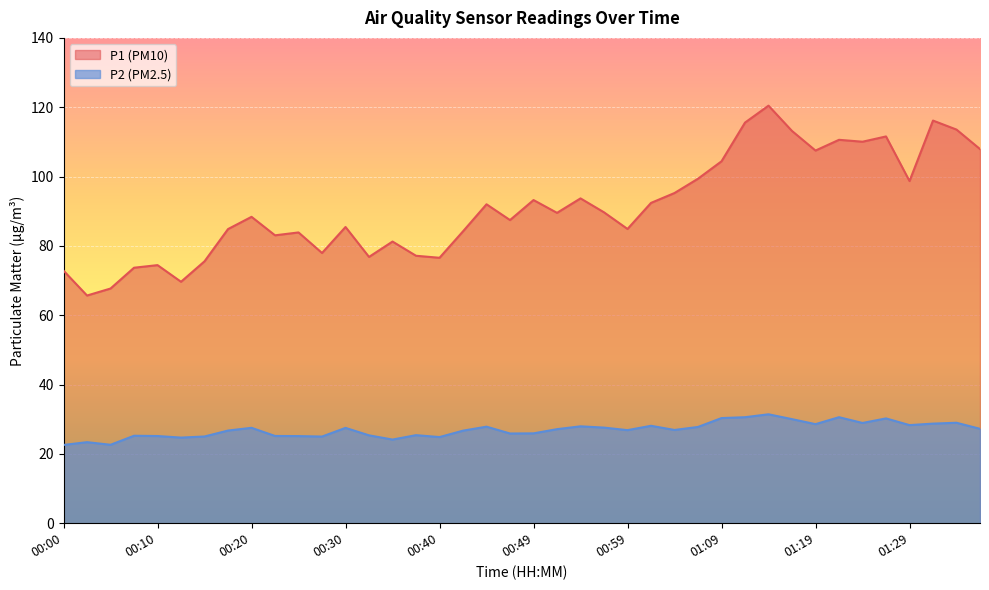

Reading left to right, what are all the values shown in this chart?

P1: 72.8	65.7	67.7	73.7	74.5	69.7	75.5	84.8	88.4	83.0	83.9	78.0	85.5	76.8	81.2	77.2	76.6	84.2	92.0	87.5	93.2	89.5	93.7	89.7	84.9	92.4	95.2	99.4	104.4	115.6	120.5	113.2	107.5	110.6	110.0	111.6	98.7	116.2	113.5	107.9
P2: 22.6	23.4	22.6	25.2	25.1	24.7	25.0	26.7	27.5	25.2	25.1	25.0	27.5	25.4	24.1	25.4	24.9	26.7	27.9	25.9	25.9	27.1	27.9	27.6	26.9	28.1	26.9	27.8	30.3	30.6	31.4	30.0	28.6	30.6	28.9	30.2	28.3	28.7	29.0	27.2